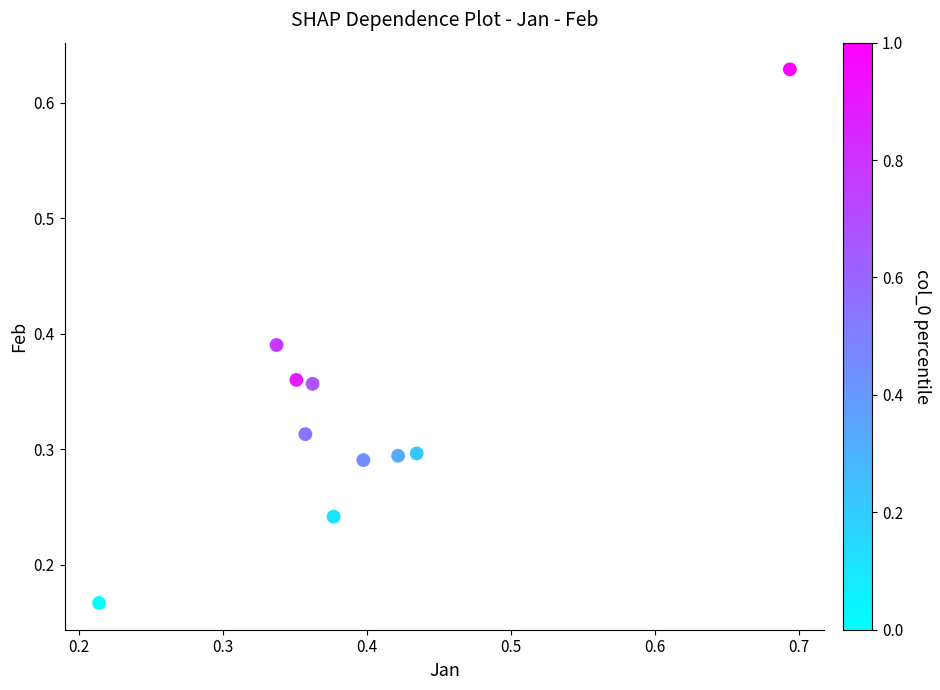

What is the range of Y values (max minus min)?

0.5